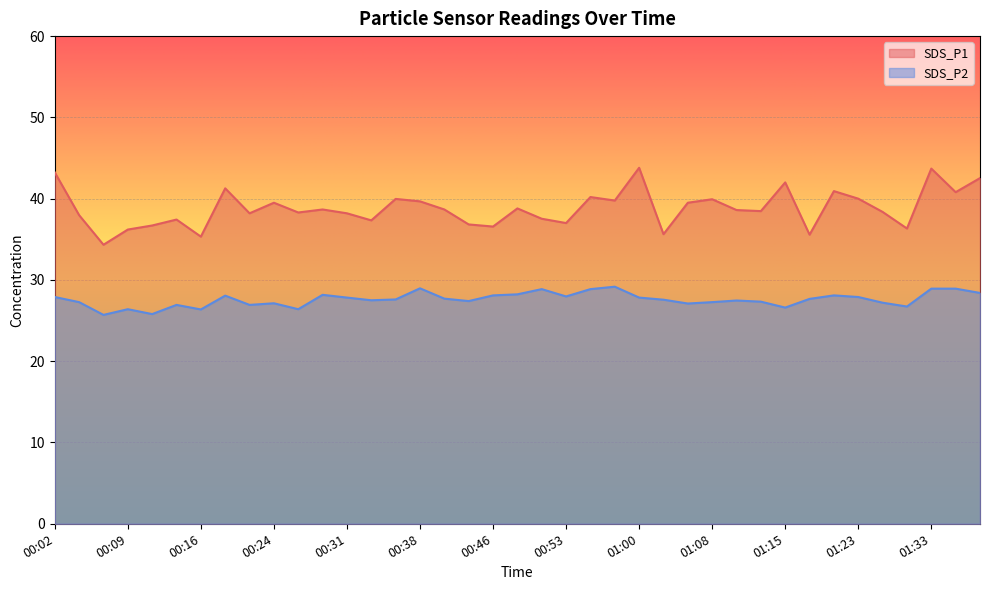

Where is SDS_P2 nearest to the value 27?

00:14